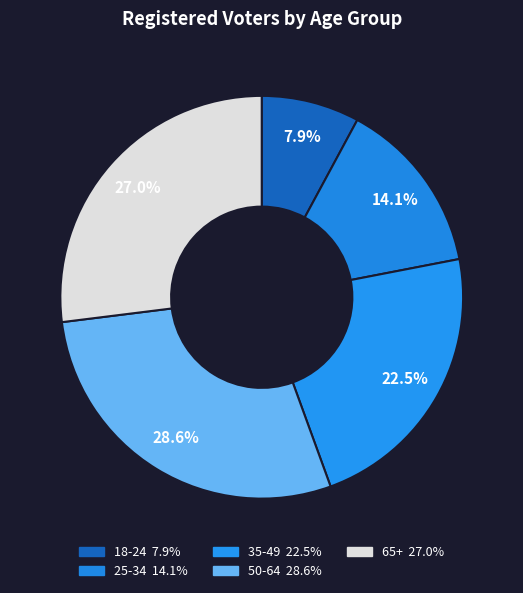

Is 35-49 the majority of the pie?

No